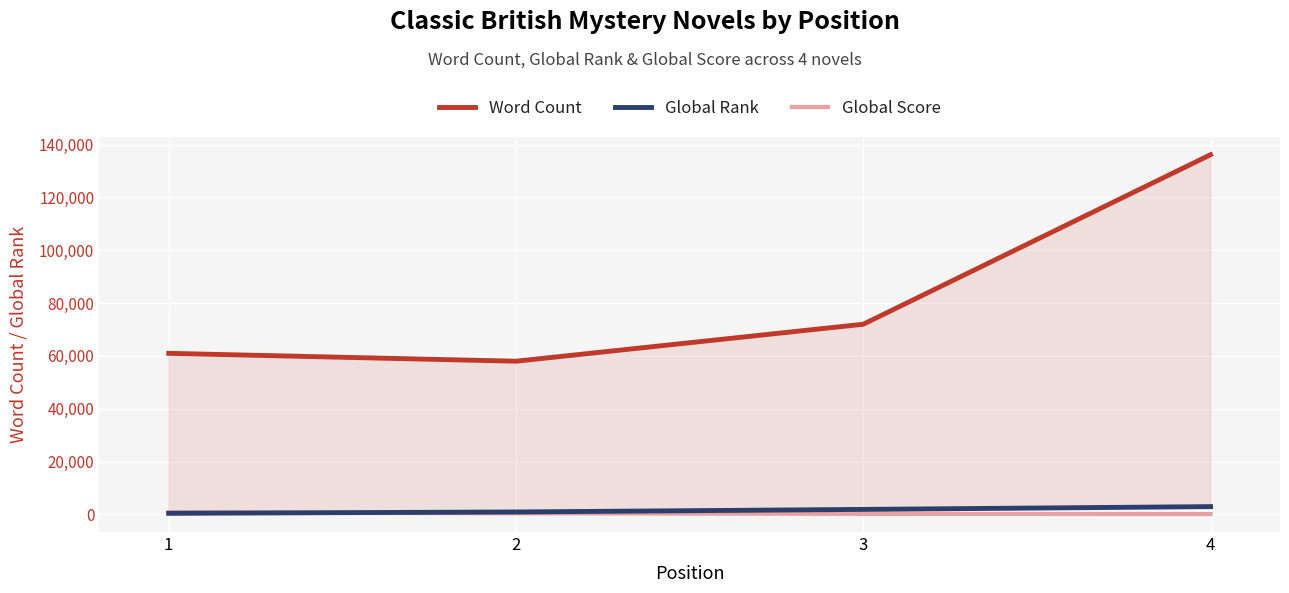

What is the sum of all Word Count values?

327186